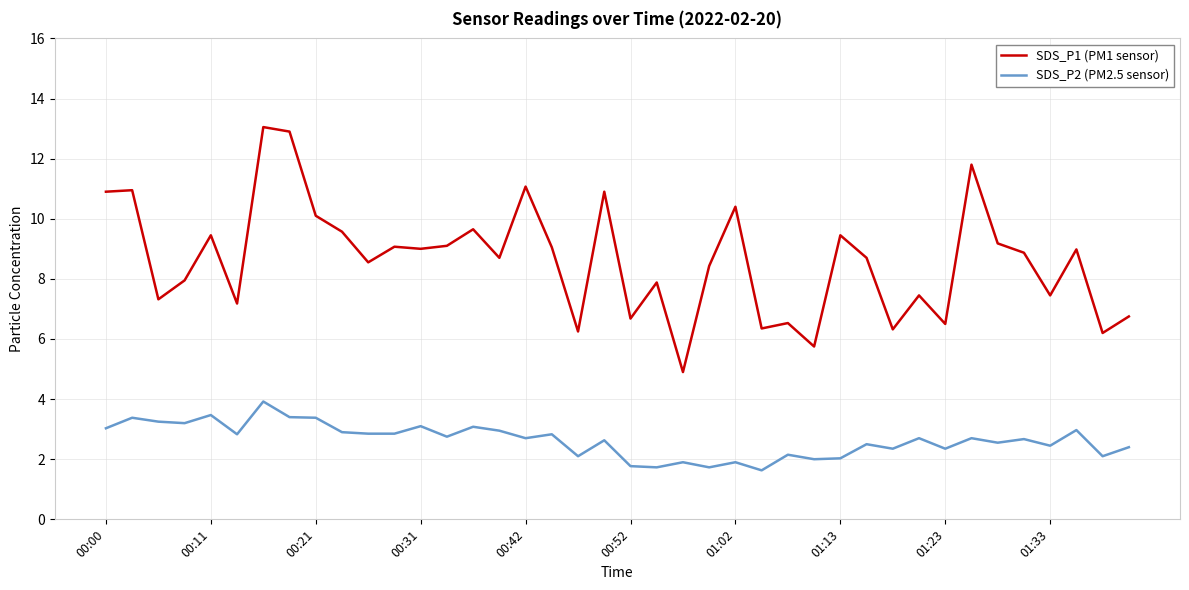

Which series has the largest range (max minus min)?

SDS_P1 (PM1 sensor)